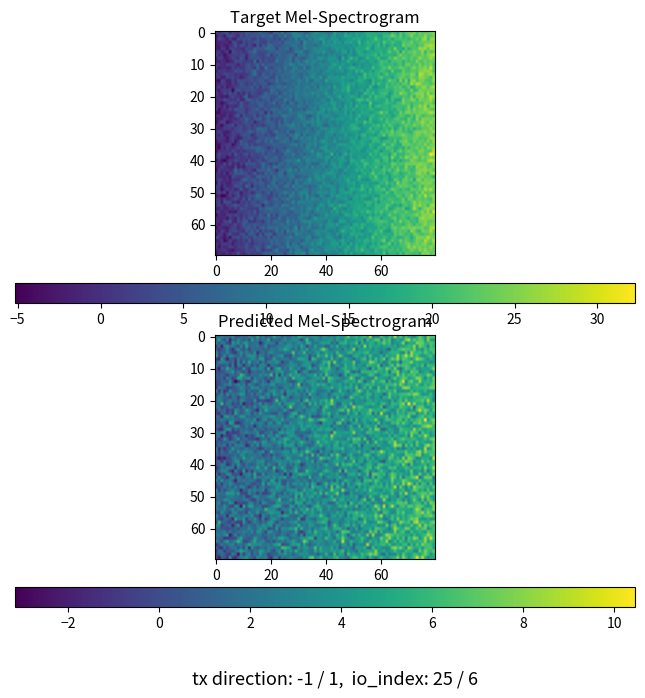

Reading right to left, list all the values displayed in this chart.

cc6cfa00bb7c28d1f854c2d7a78c28a25e68288: 1=25	-1=-1
42c5e82548accd0f5512911148da2d38a564a0d: 1=6	-1=1